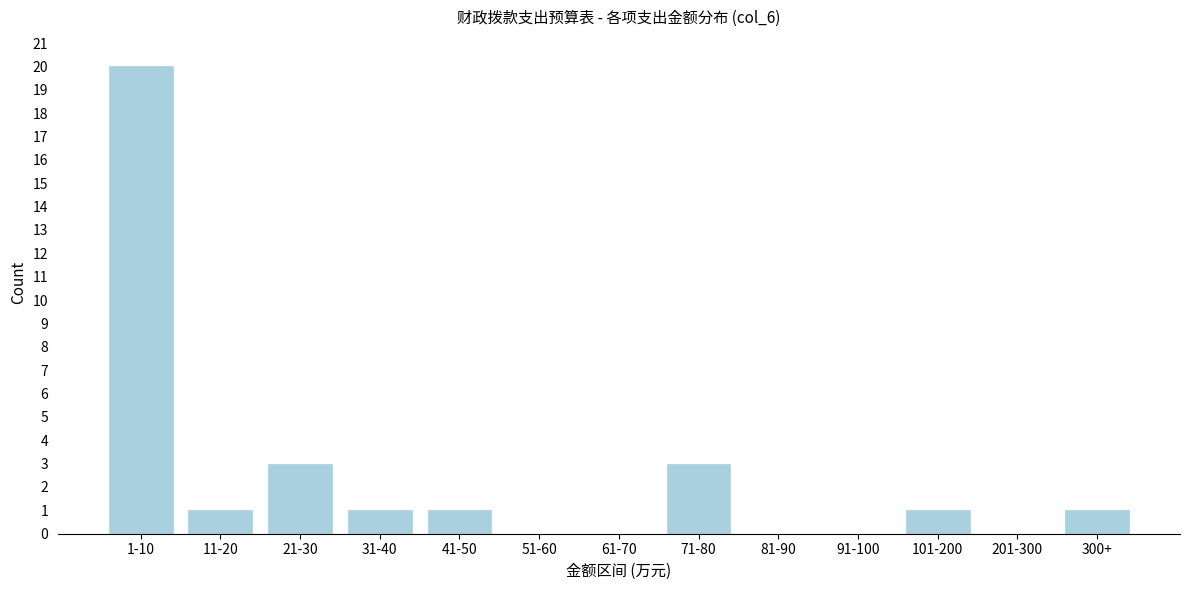

Reading left to right, list all the values displayed in this chart.

1-10=20	11-20=1	21-30=3	31-40=1	41-50=1	51-60=0	61-70=0	71-80=3	81-90=0	91-100=0	101-200=1	201-300=0	300+=1